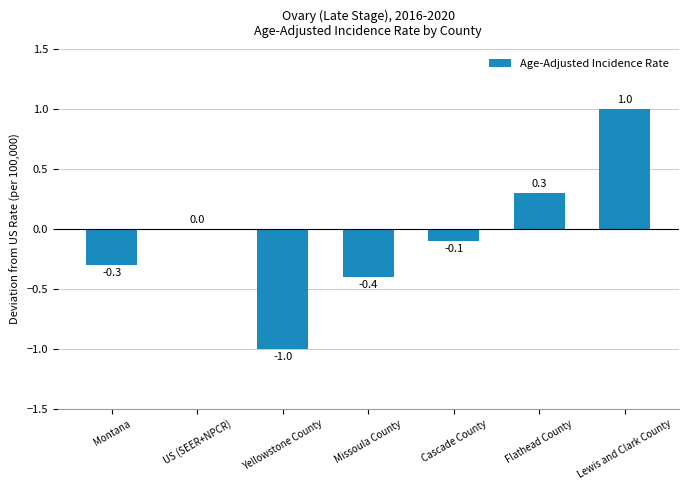

Reading left to right, transcribe all the data shown in this chart.

Montana=-0.3	US (SEER+NPCR)=0.0	Yellowstone County=-1.0	Missoula County=-0.4	Cascade County=-0.1	Flathead County=0.3	Lewis and Clark County=1.0